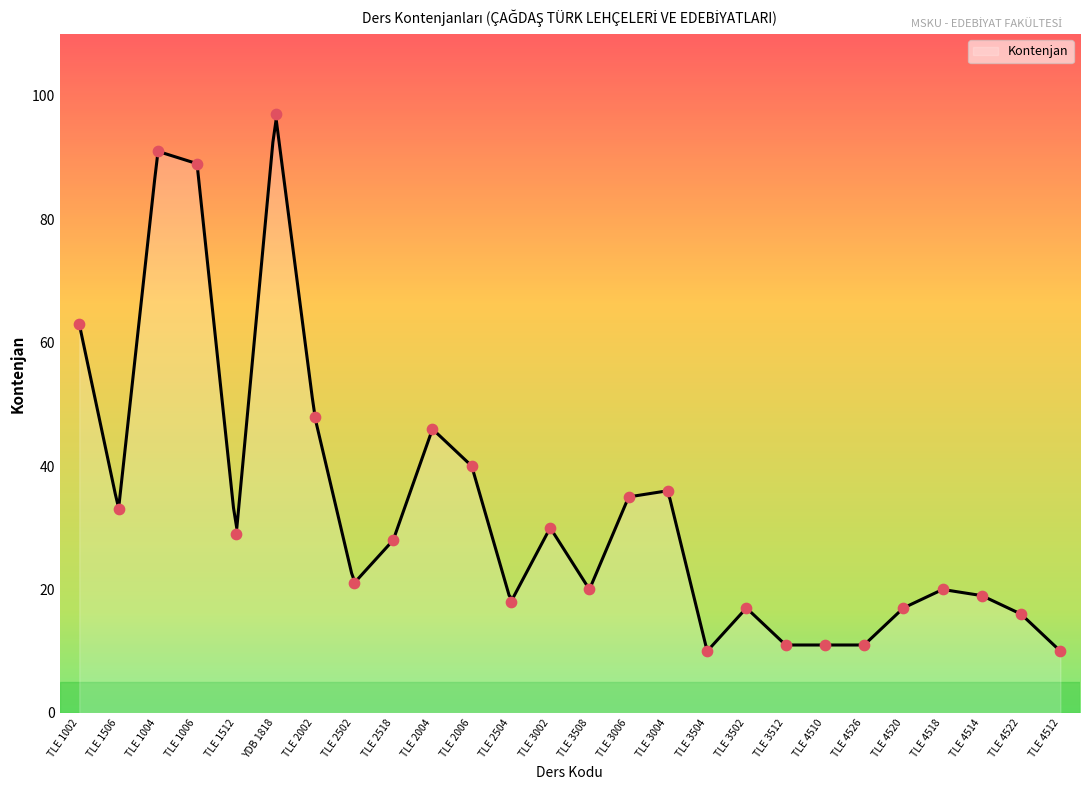

What is the ratio of the value at TLE 2518 to the value at TLE 3002?

0.9